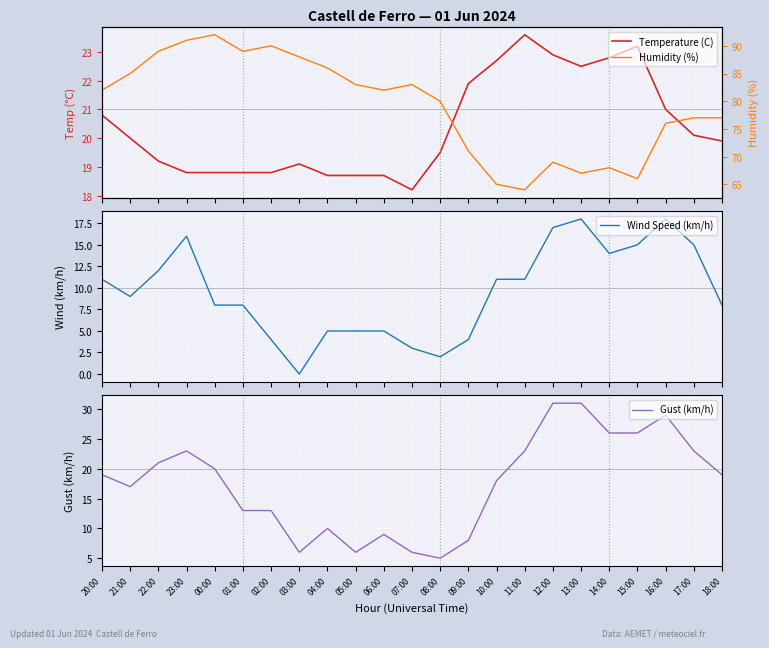

At which category does Wind Speed (km/h) reach its first local peak?

23:00